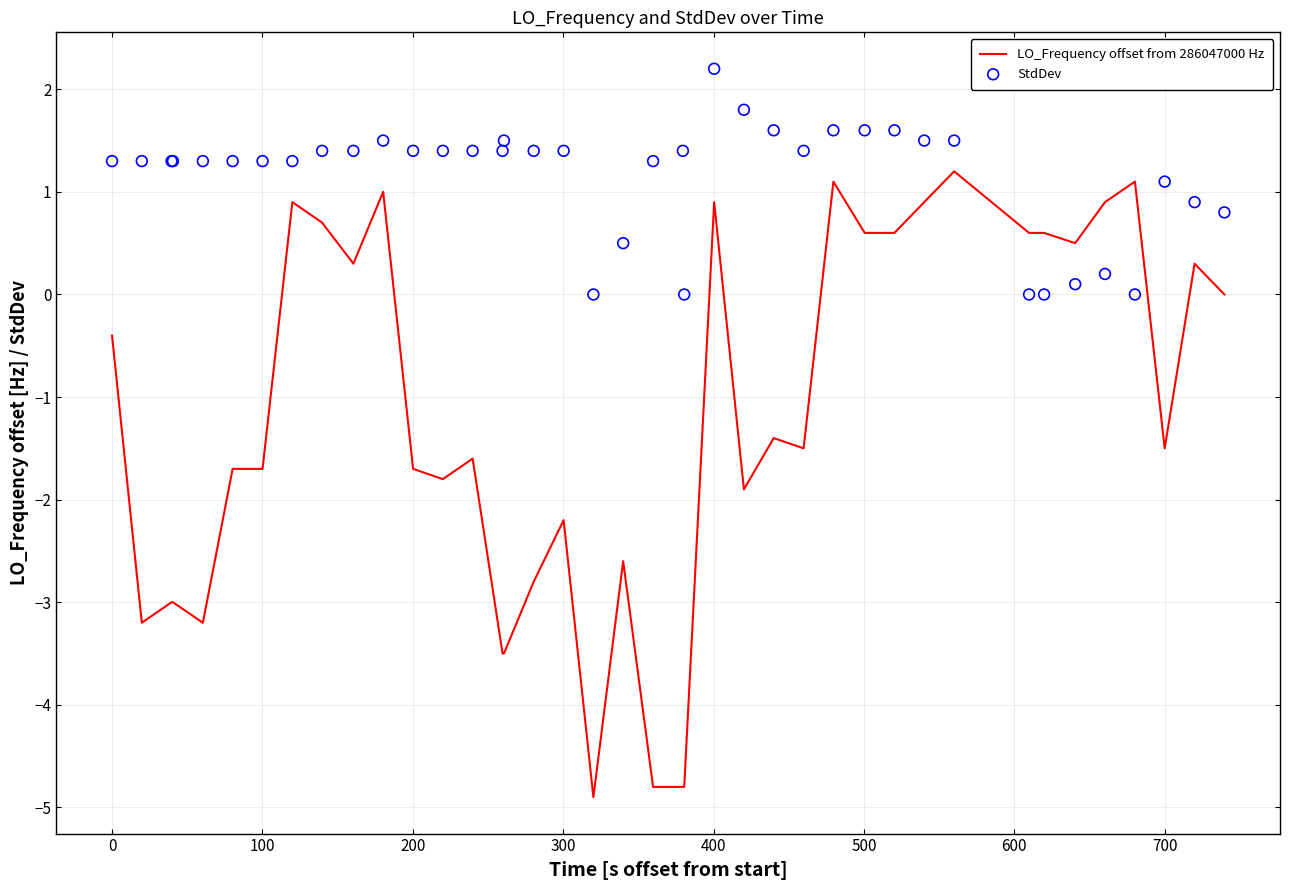

What are all the series names shown in the legend?

LO_Frequency offset from 286047000 Hz, StdDev